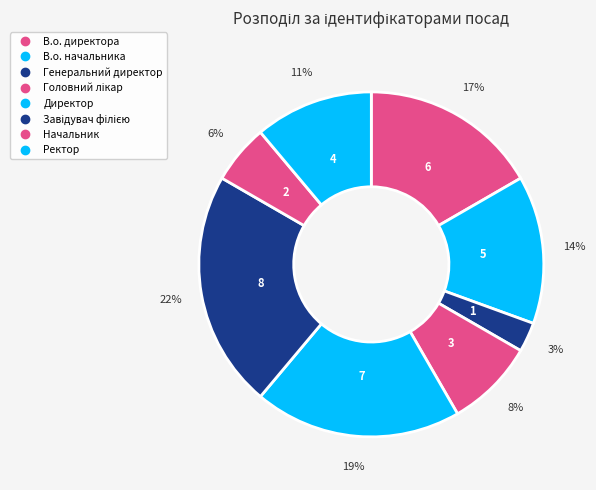

To the nearest percent, what portion does Директор represent?

19%